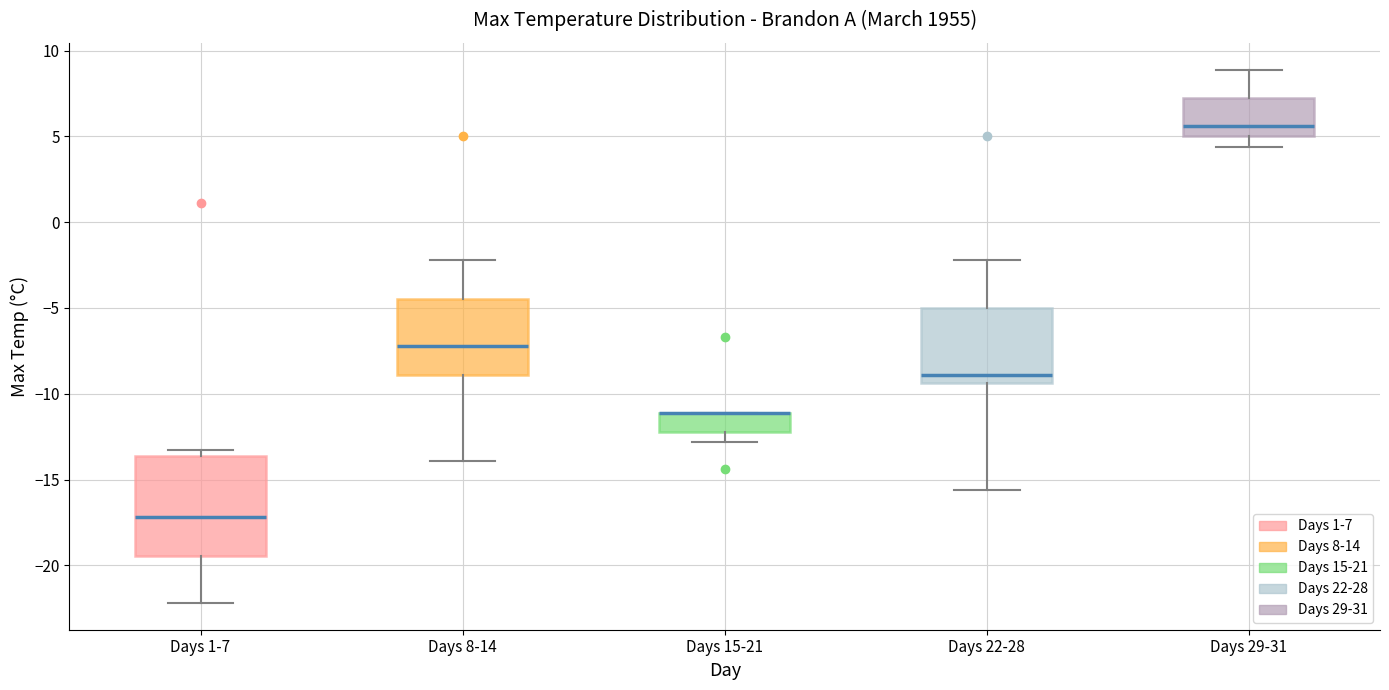

Comparing the boxes themselves (not the whiskers), which one is the tallest?

Days 1-7